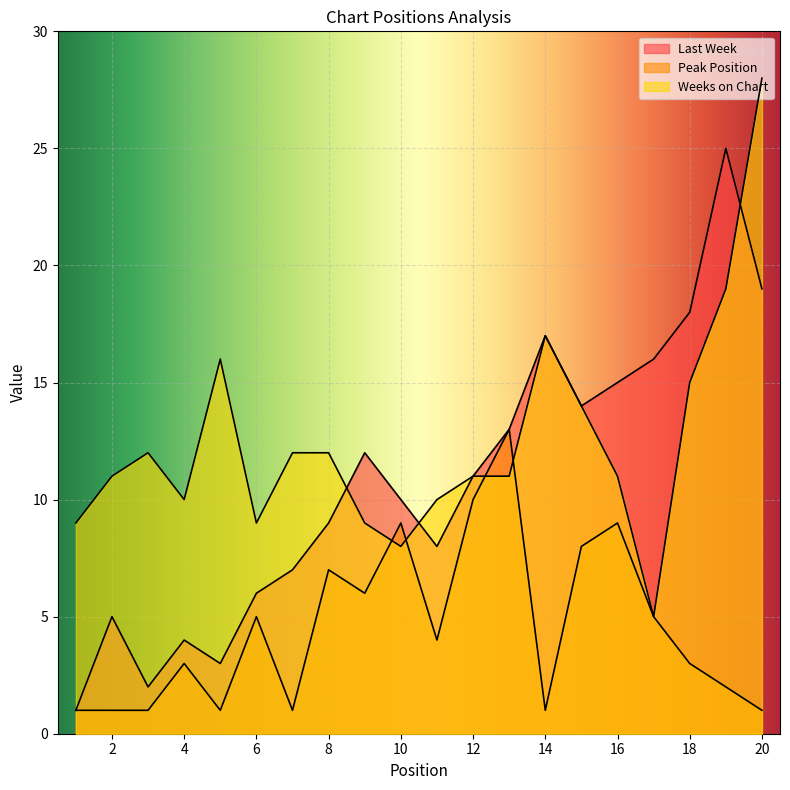

Reading left to right, list all the values displayed in this chart.

Last Week: 1	5	2	4	3	6	7	9	12	10	8	11	13	17	14	15	16	18	25	19
Peak Position: 1	1	1	3	1	5	1	7	6	9	4	10	13	1	8	9	5	3	2	1
Weeks on Chart: 9	11	12	10	16	9	12	12	9	8	10	11	11	17	14	11	5	15	19	28